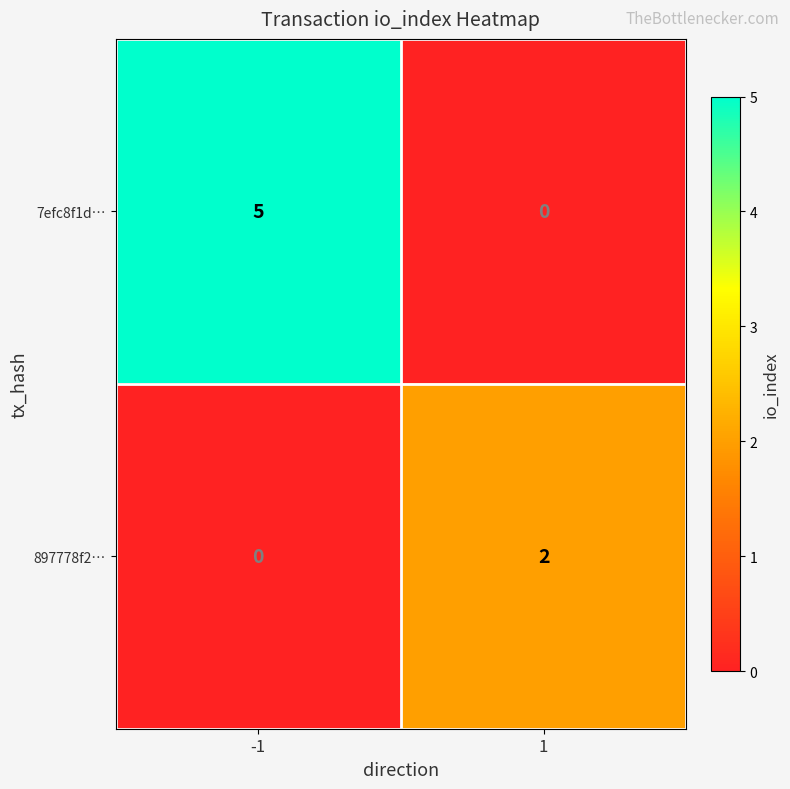

Rank the series at -1 from lowest to highest value.

897778f2…, 7efc8f1d…